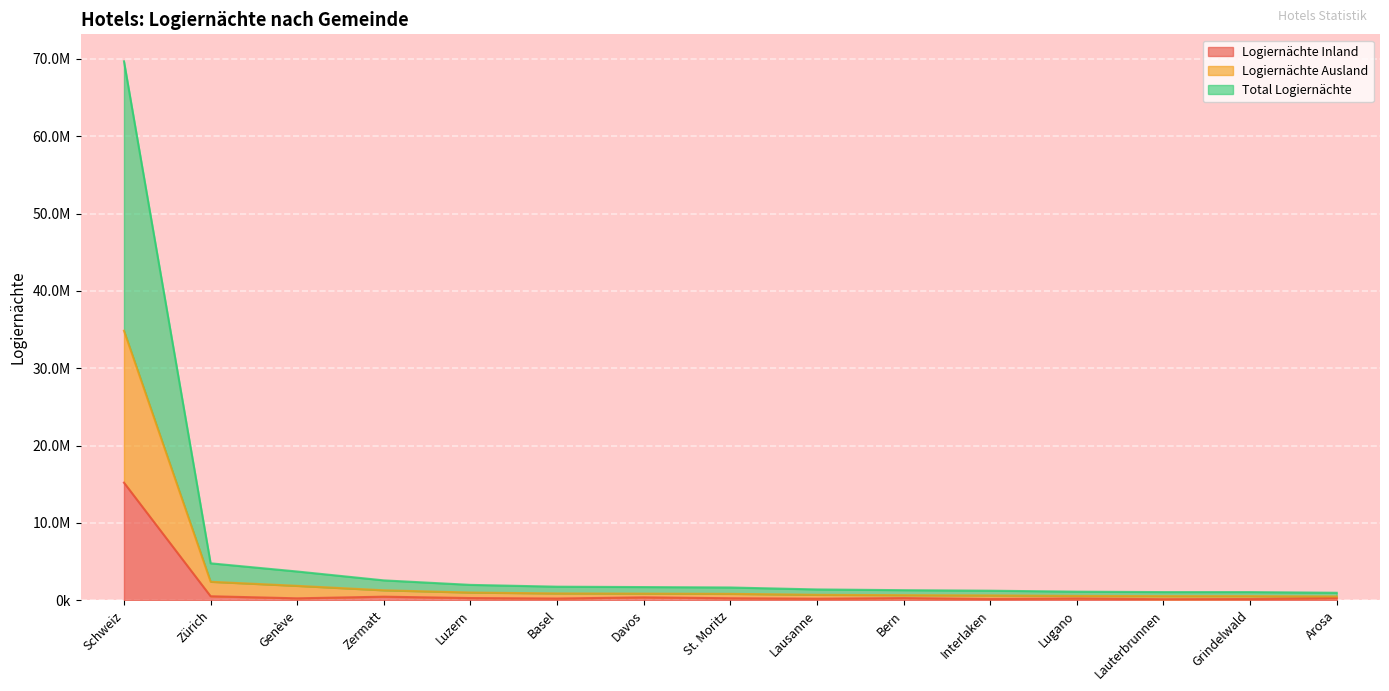

What is the smallest value displayed?

130166